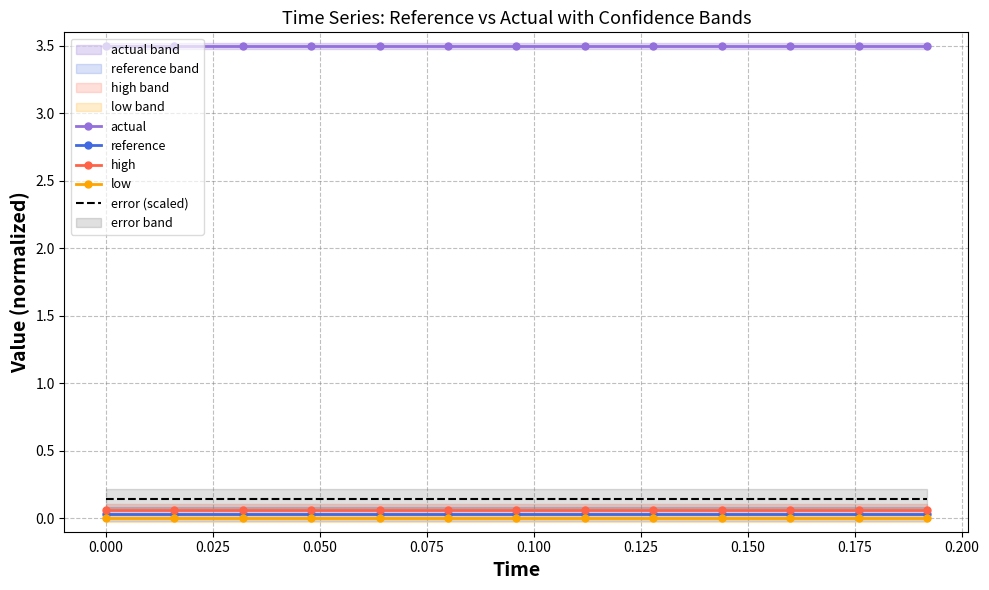

What is the sum of all high values?

0.8